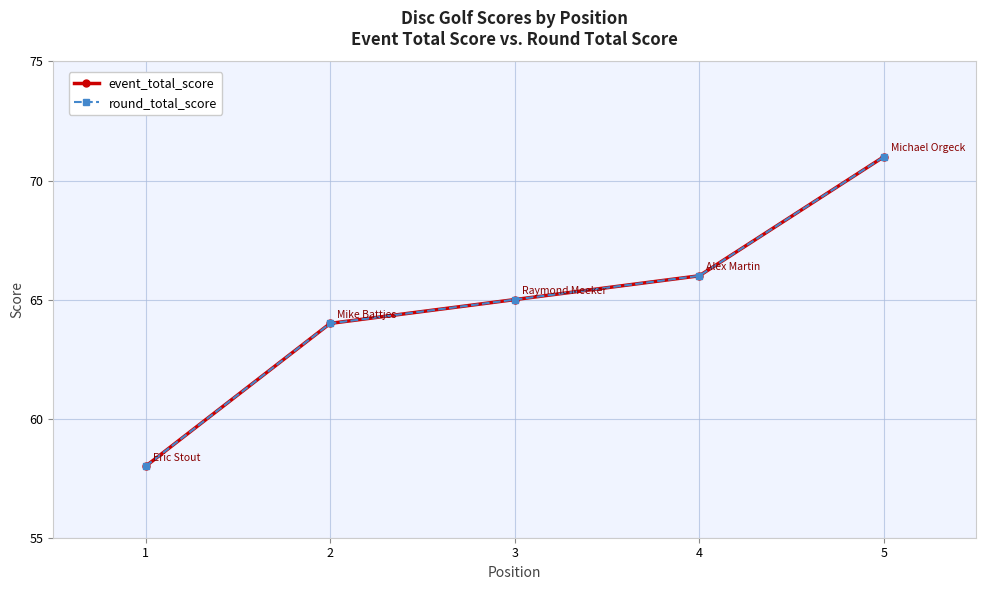

True or false: event_total_score and round_total_score intersect in this chart.

False